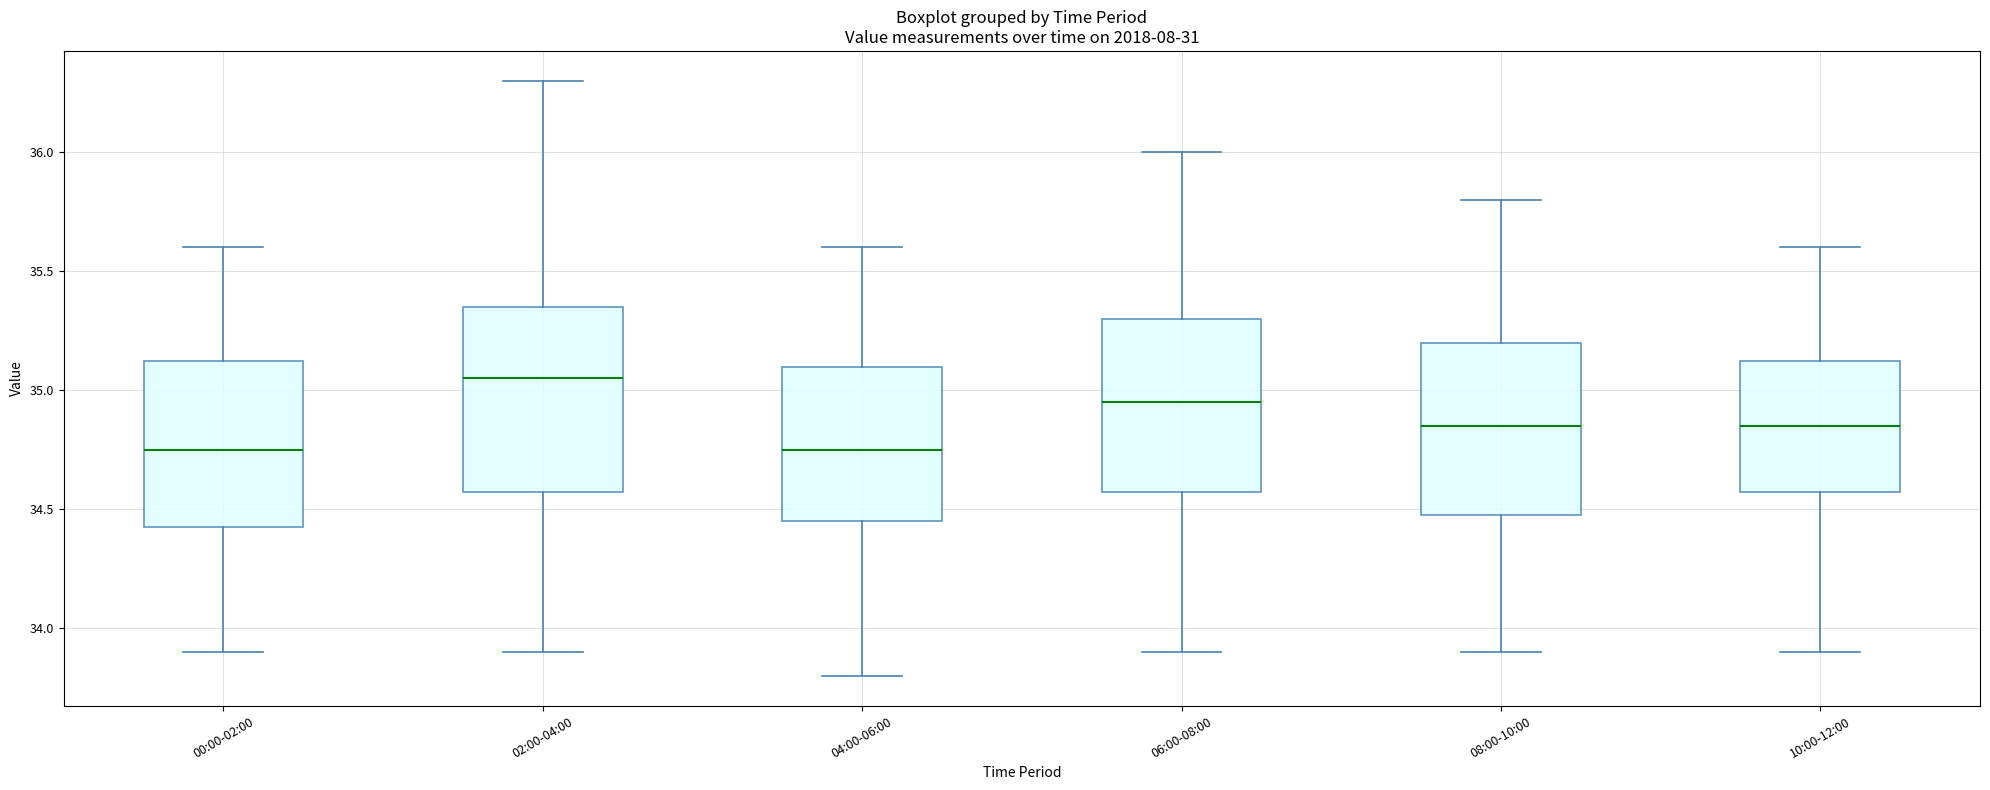

Where is the lower edge of the box for 00:00-02:00 on the y-axis? The values are not printed on the chart, so give them approximately, as read against the axis.

34.45